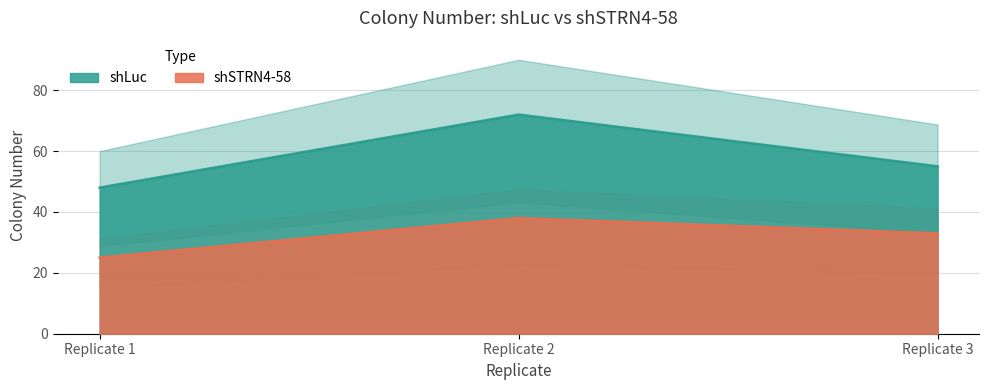

At how many categories does at least one series exceed 67?

1